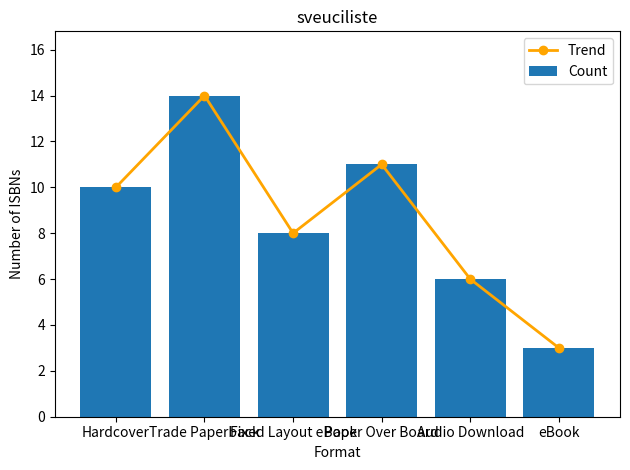

Reading right to left, transcribe all the data shown in this chart.

Trend: eBook=3	Audio Download=6	Paper Over Board=11	Fixed Layout eBook=8	Trade Paperback=14	Hardcover=10
Count: eBook=3	Audio Download=6	Paper Over Board=11	Fixed Layout eBook=8	Trade Paperback=14	Hardcover=10